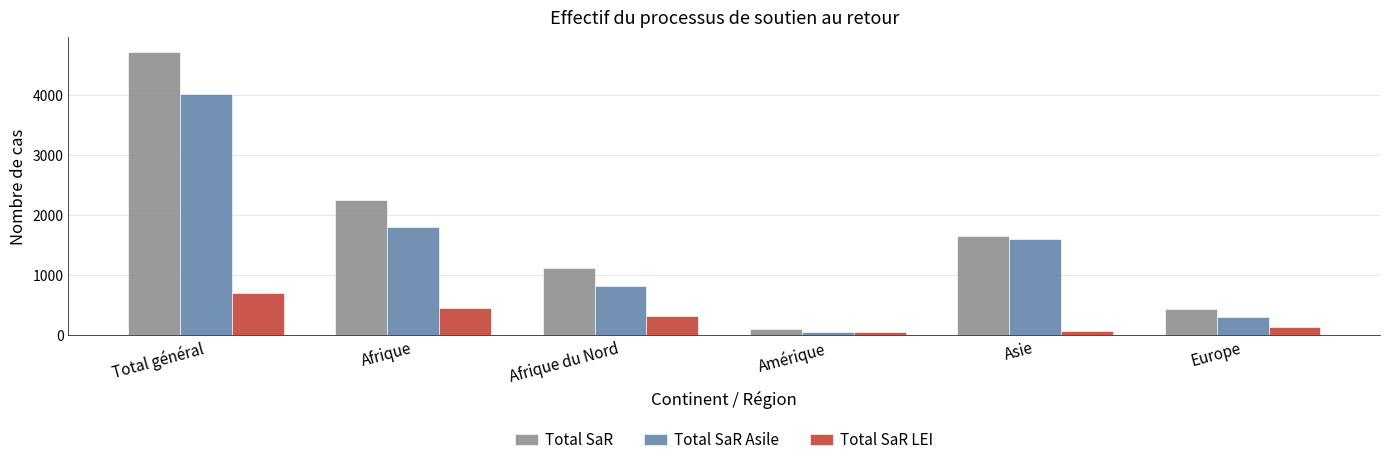

Which series has the largest range (max minus min)?

Total SaR